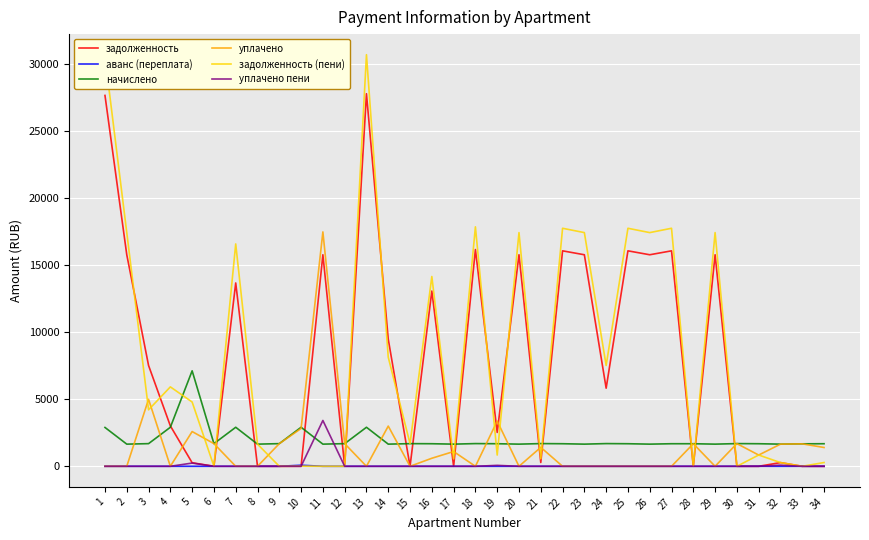

True or false: задолженность has a value of 13682.3 at 7.

True